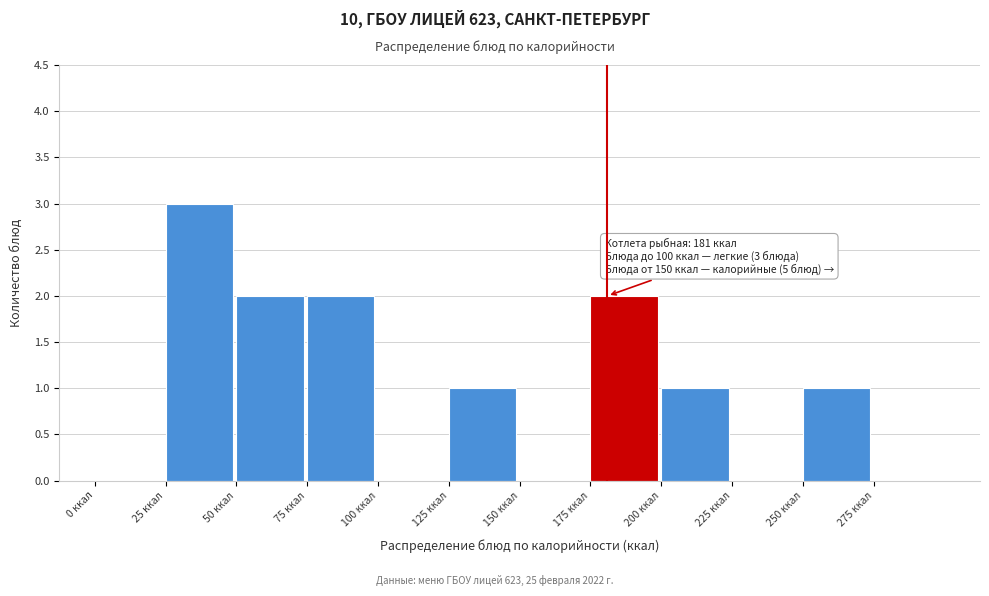

Which range on the x-axis has the tallest bar?

25 to 50